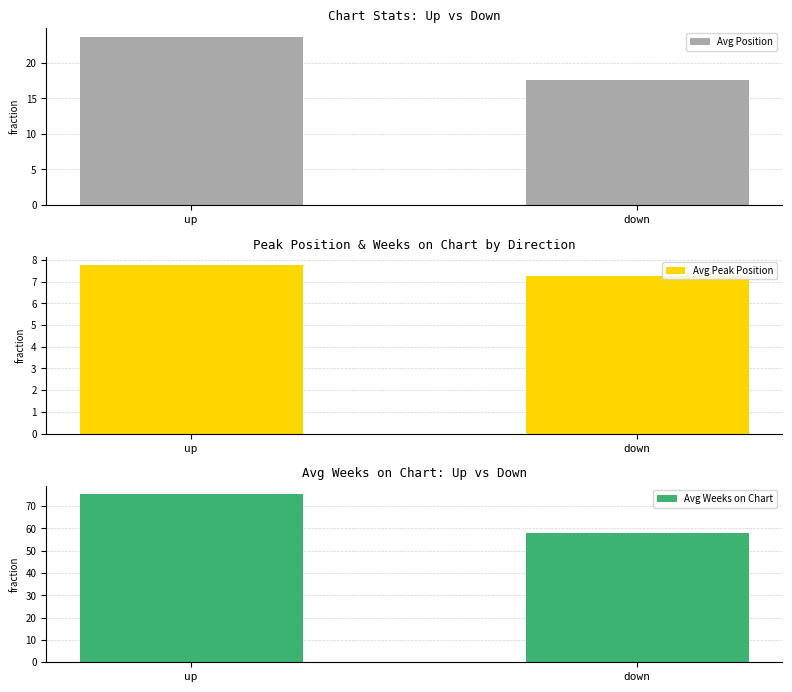

What is the difference between the highest and lowest values at up?

67.6